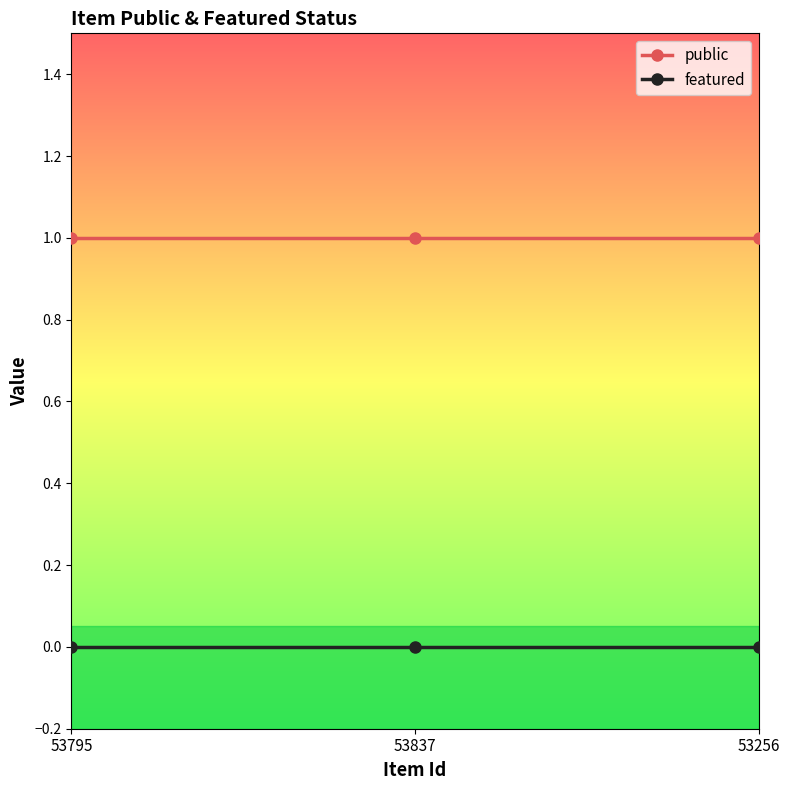

What is the label of the 3rd point from the right?

53795